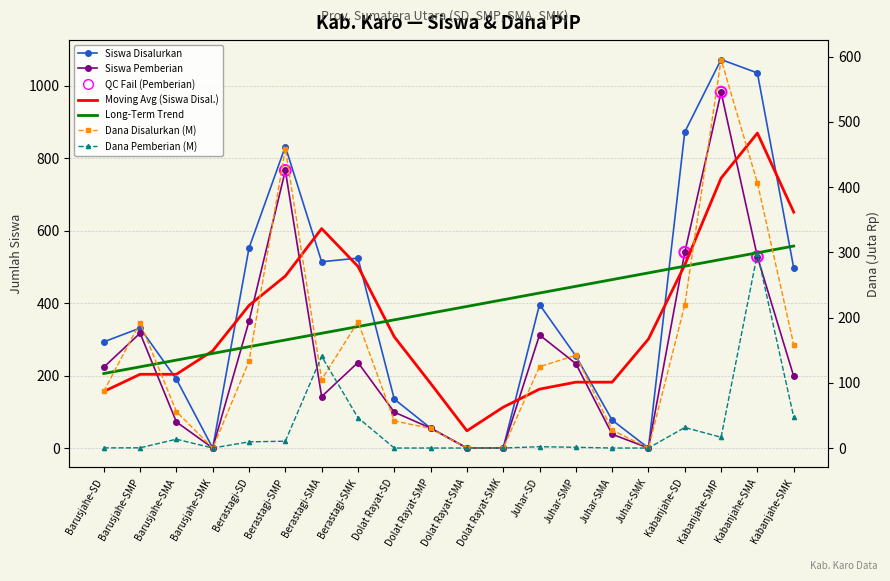

What is the total value across all series at Berastagi-SMK?

1000.0